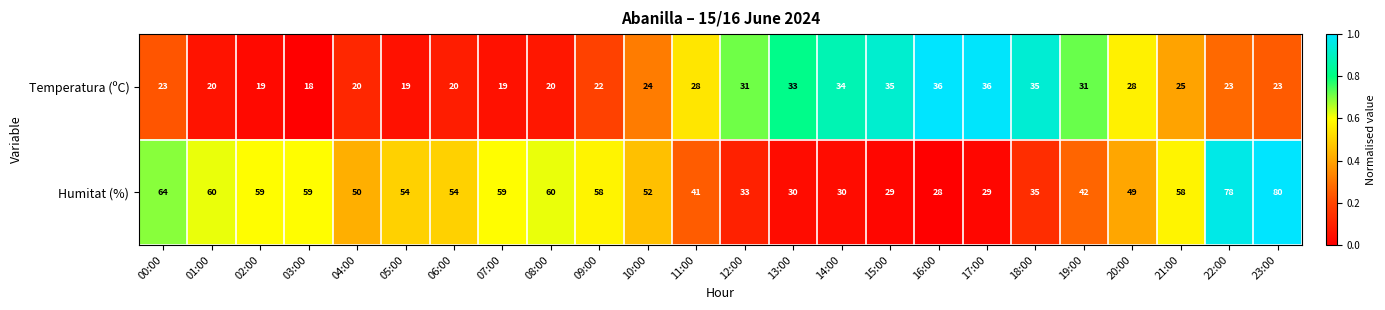

Is it true that Humitat (%) equals 18 at 06:00?

False